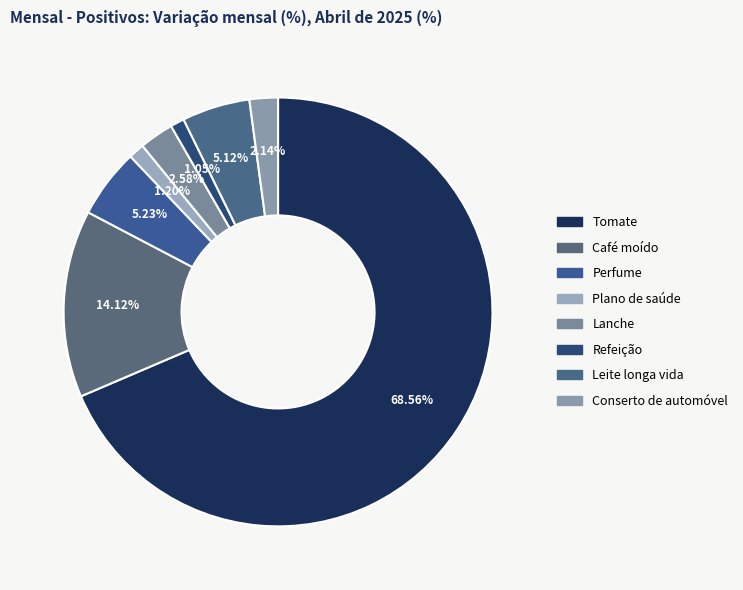

Which category has the biggest portion of the pie?

Tomate